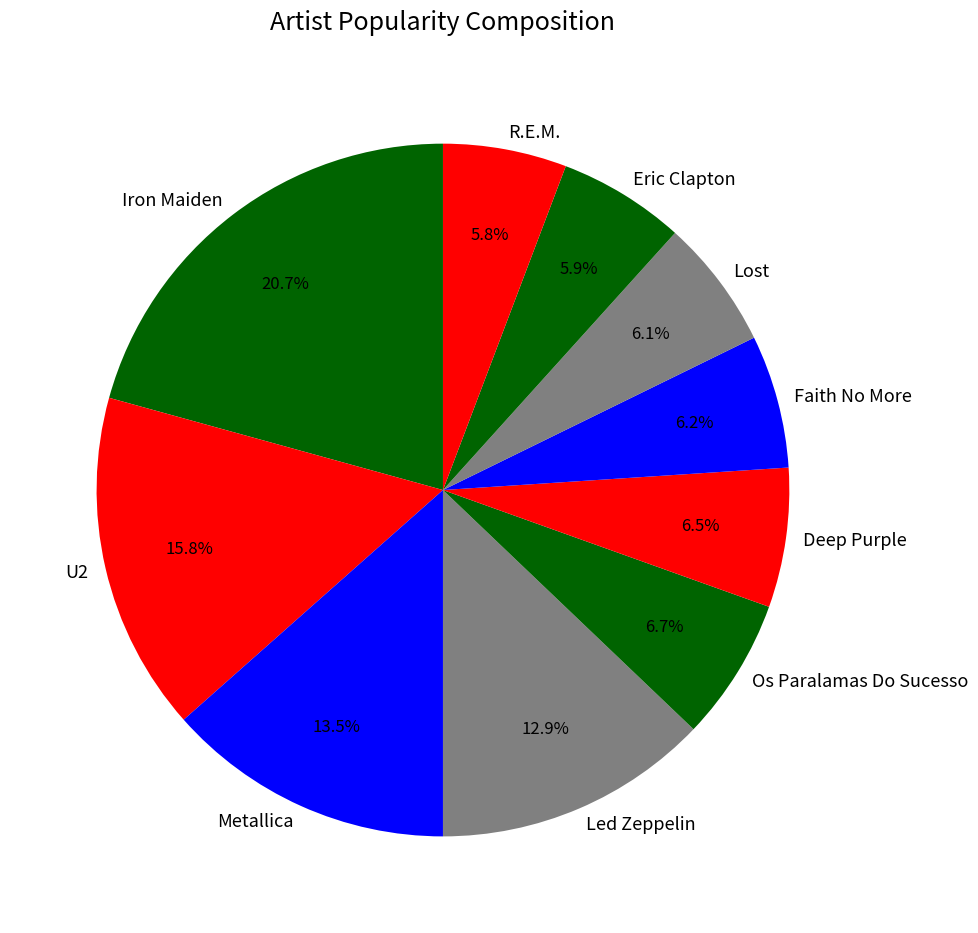

To the nearest percent, what is the difference between the Iron Maiden and Led Zeppelin slice percentages?

8%